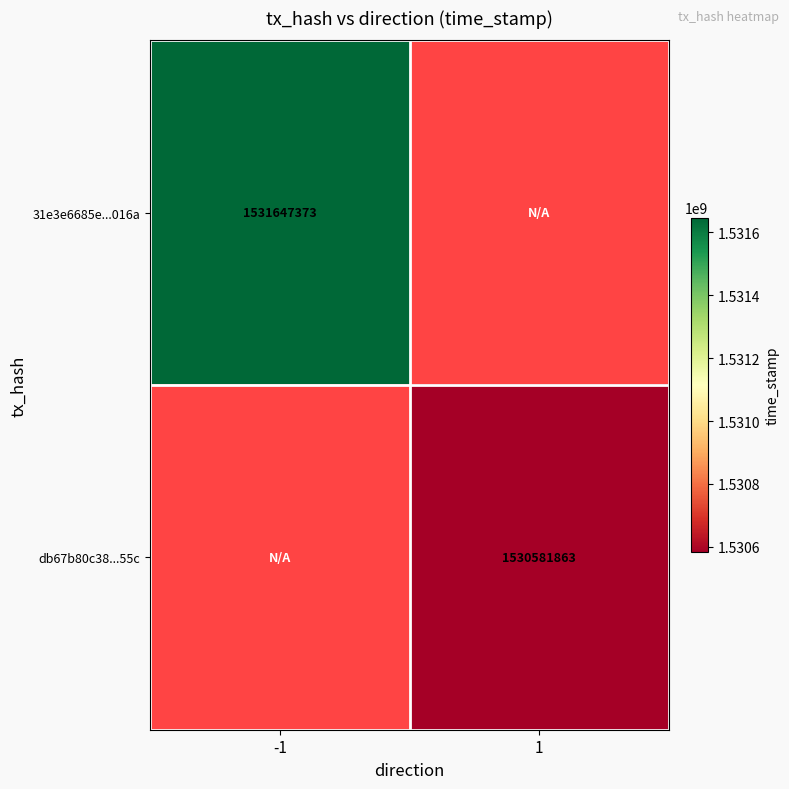

The 31e3e6685e...016a series shows 1531647373 at -1. True or false?

True